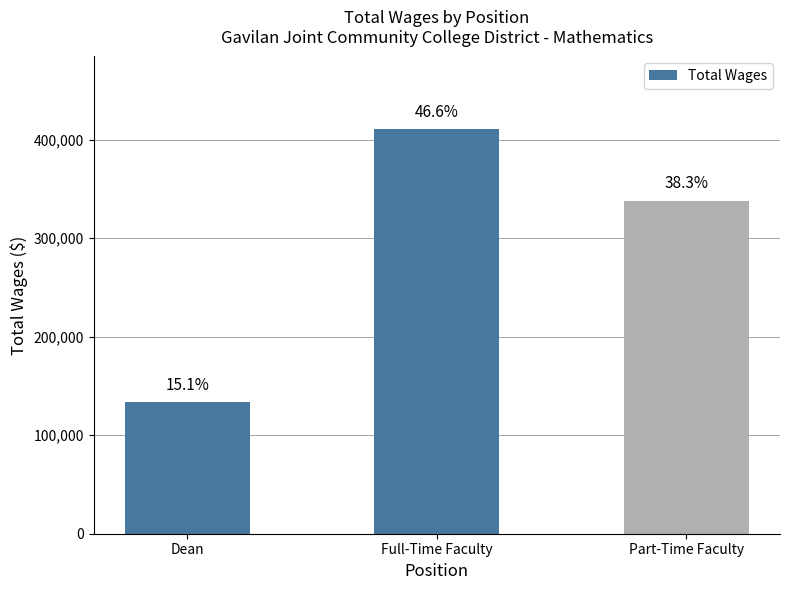

How many bars are there in total?

3